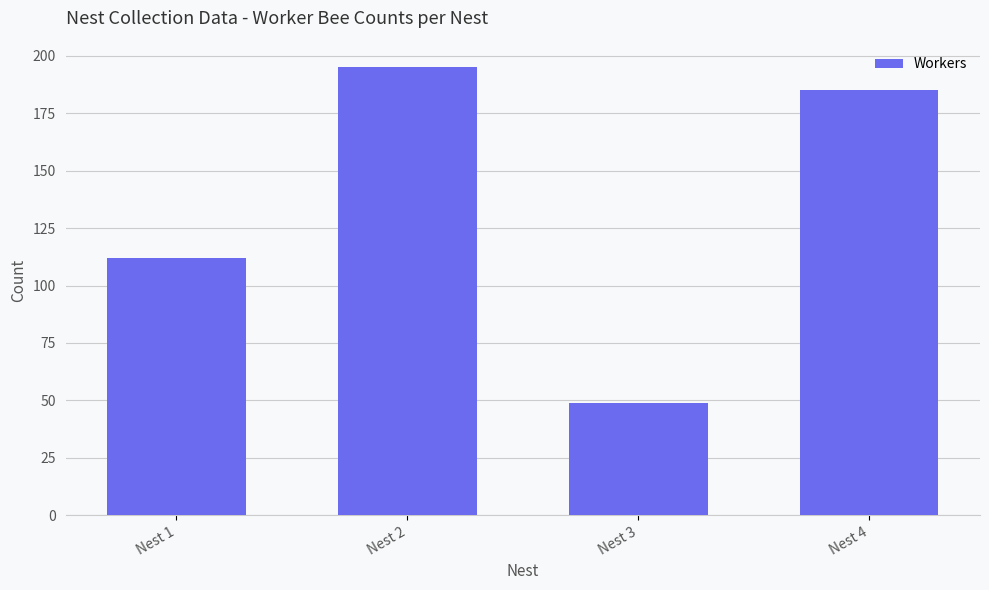

At which label does the data first exceed 185?

Nest 2